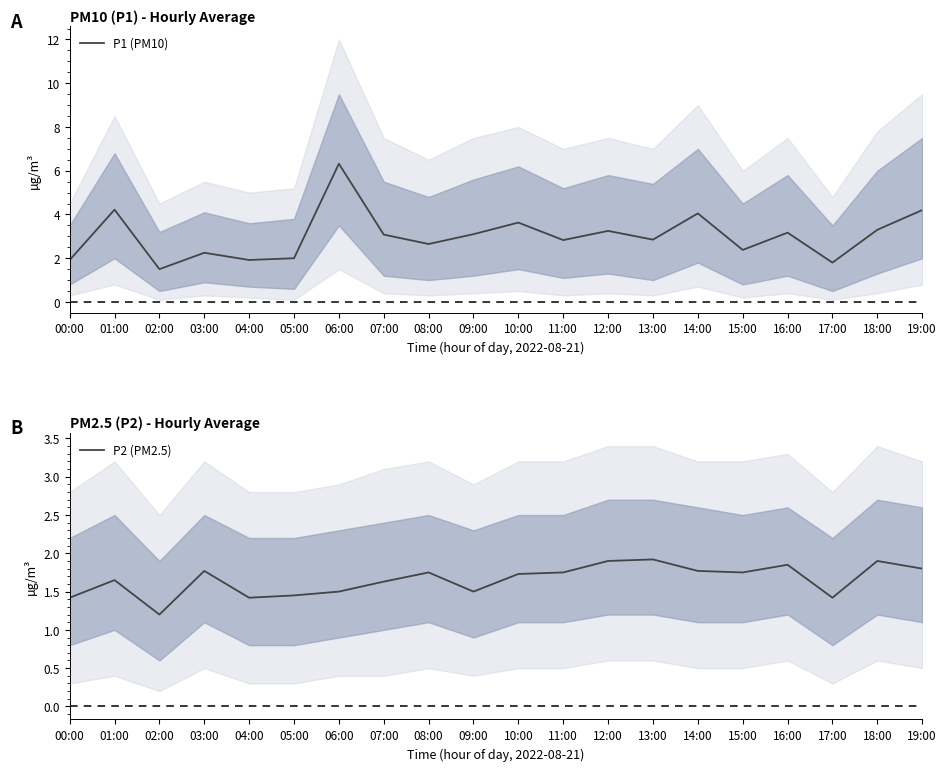

Is it true that P1 (PM10) equals 4.2 at 19:00?

True